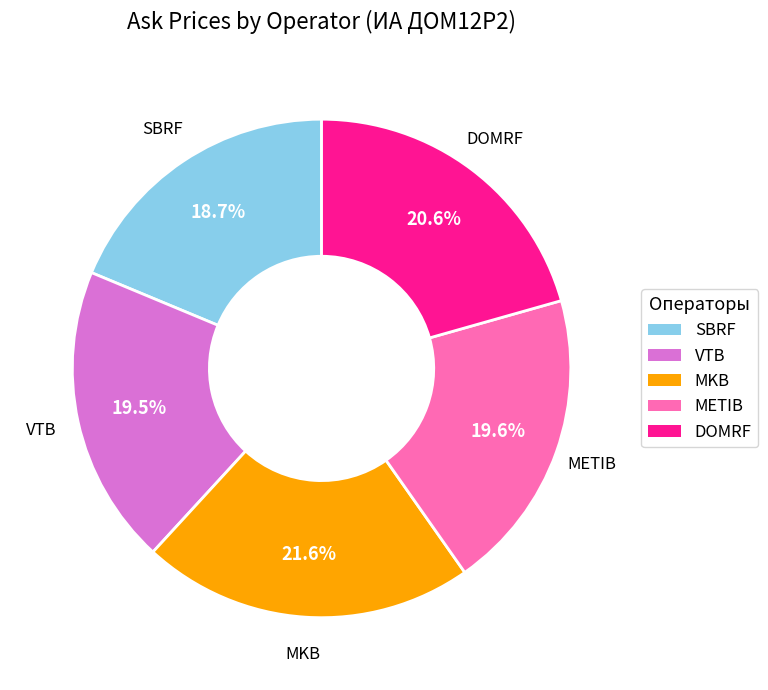

How many slices are in this pie chart?

5